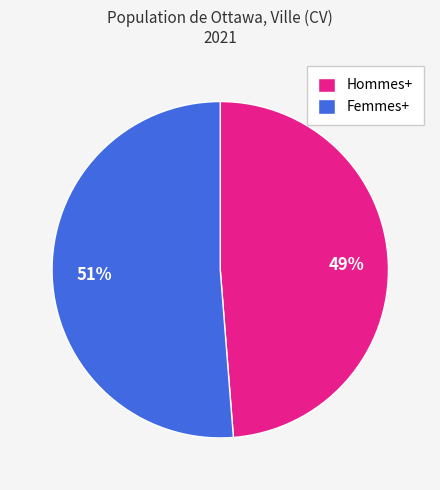

How many slices are in this pie chart?

2